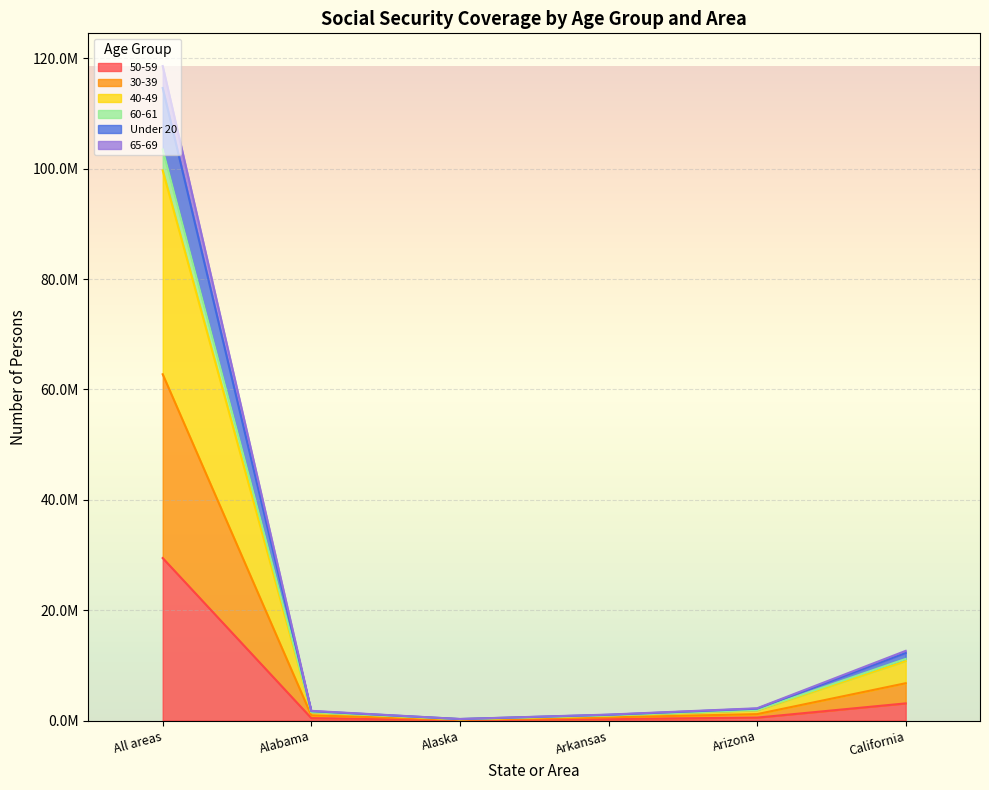

True or false: 50-59 has a value of 3103435 at California.

True